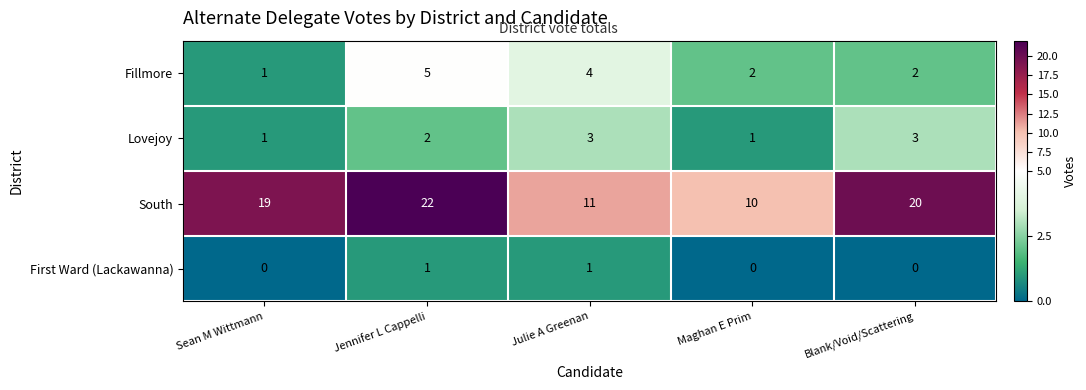

What is the difference between the maximum and minimum values in the Fillmore series?

4